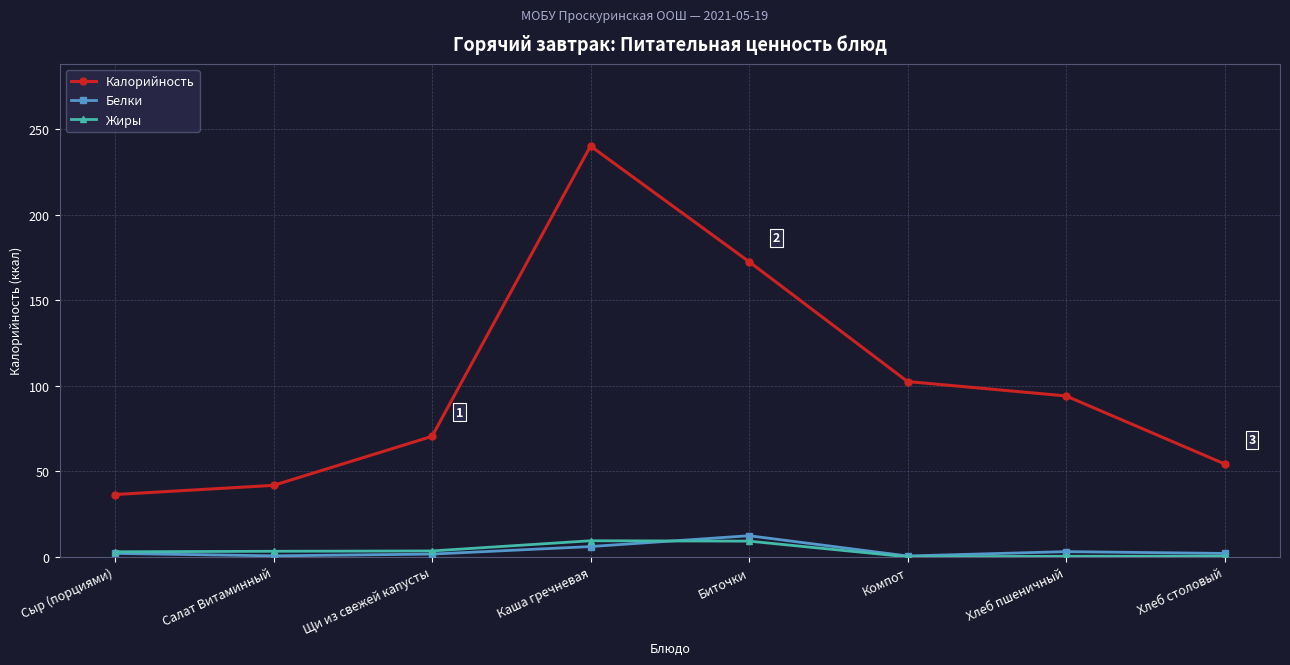

True or false: Жиры has a value of 0.0 at Компот.

True